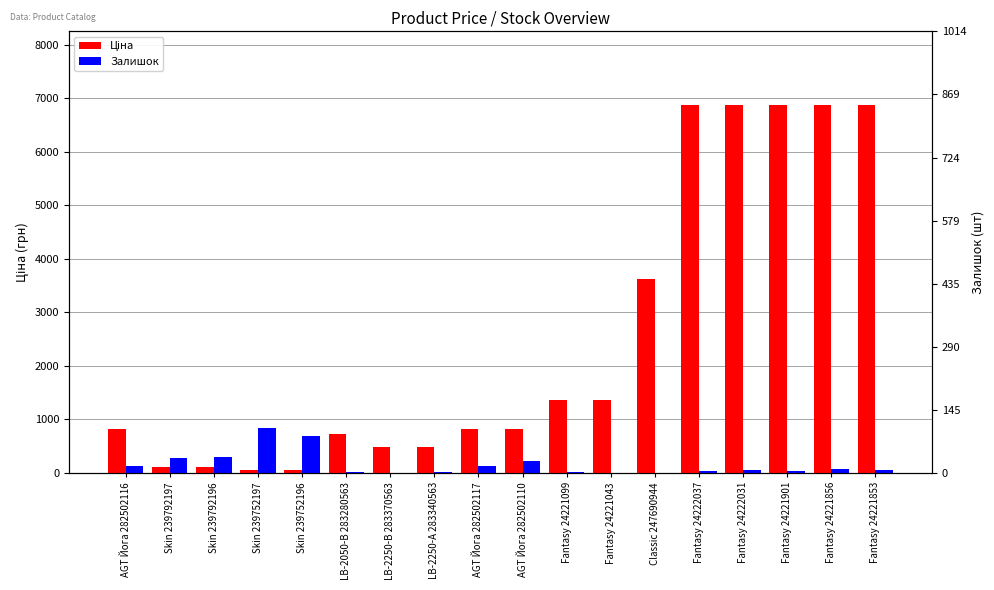

Between LB-2050-В 283280563 and Fantasy 24222037, which is larger?

Fantasy 24222037